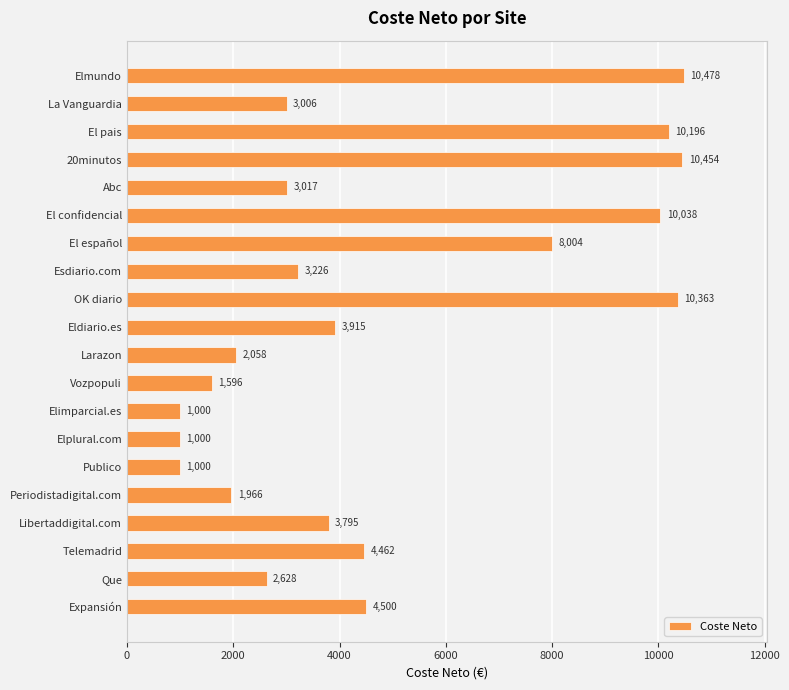

Is it true that the value at 20minutos is 4173.1?

False